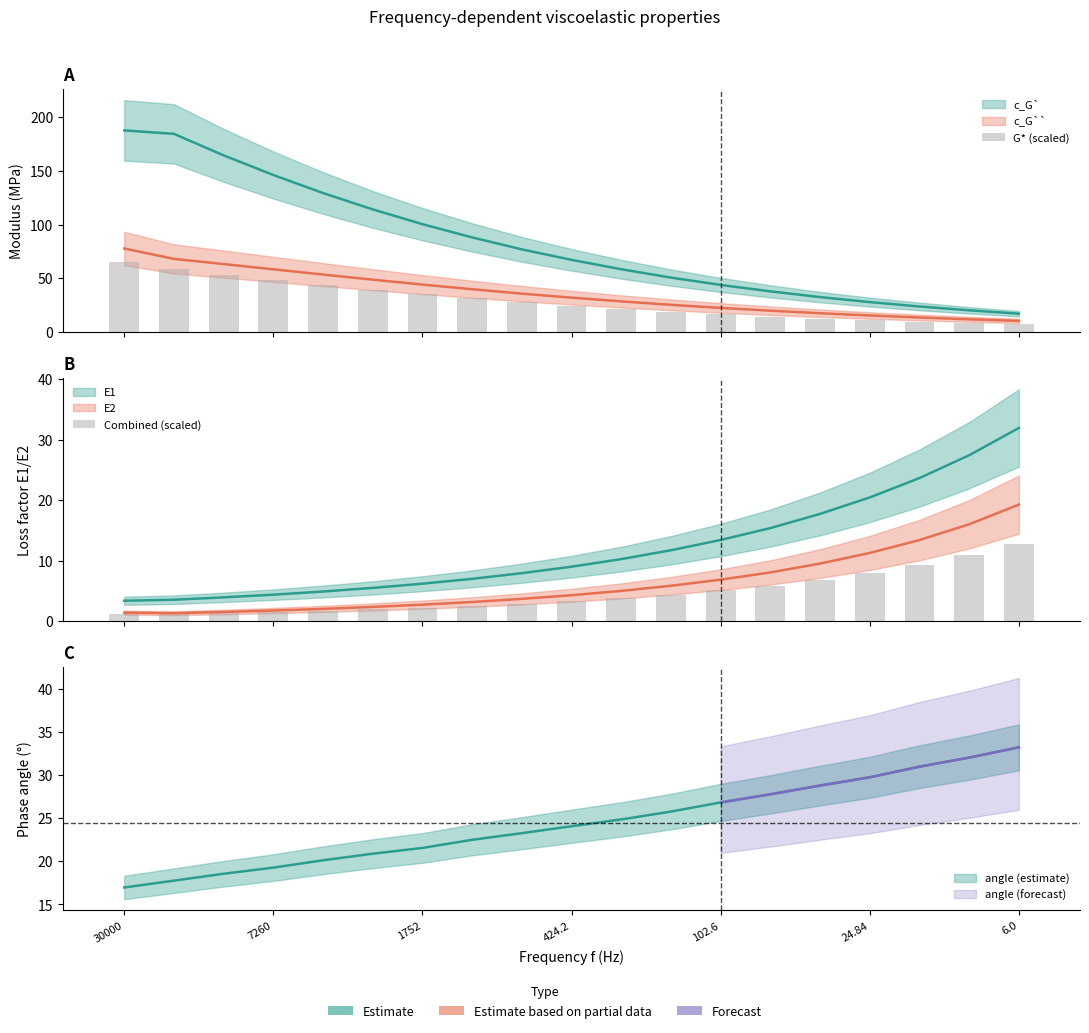

What is the difference between the maximum and second lowest values in the Combined (scaled) series?

11.6